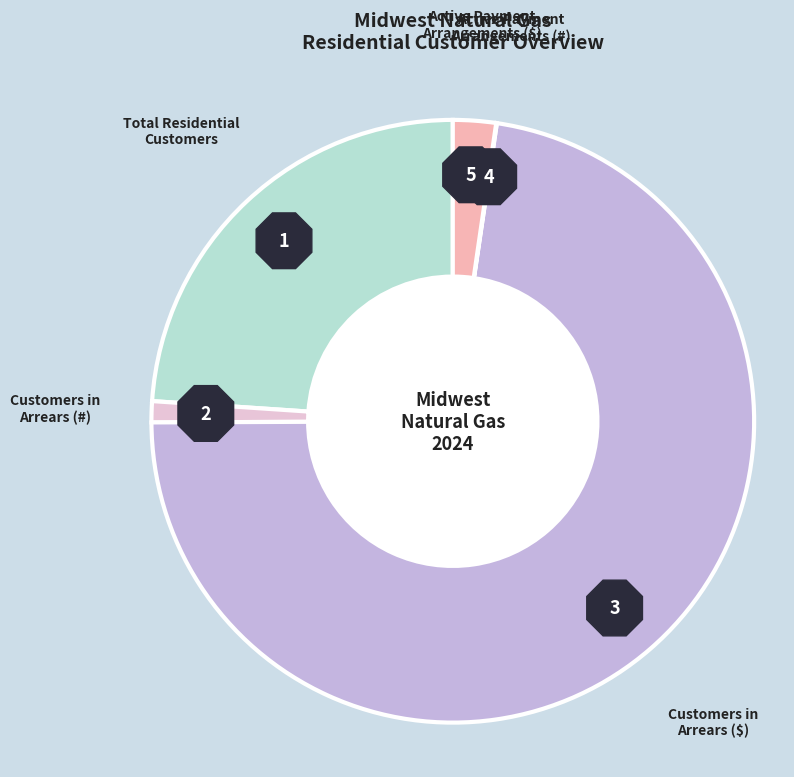

What percentage do Customers in
Arrears (#) and Total Residential
Customers together represent?

25.1%